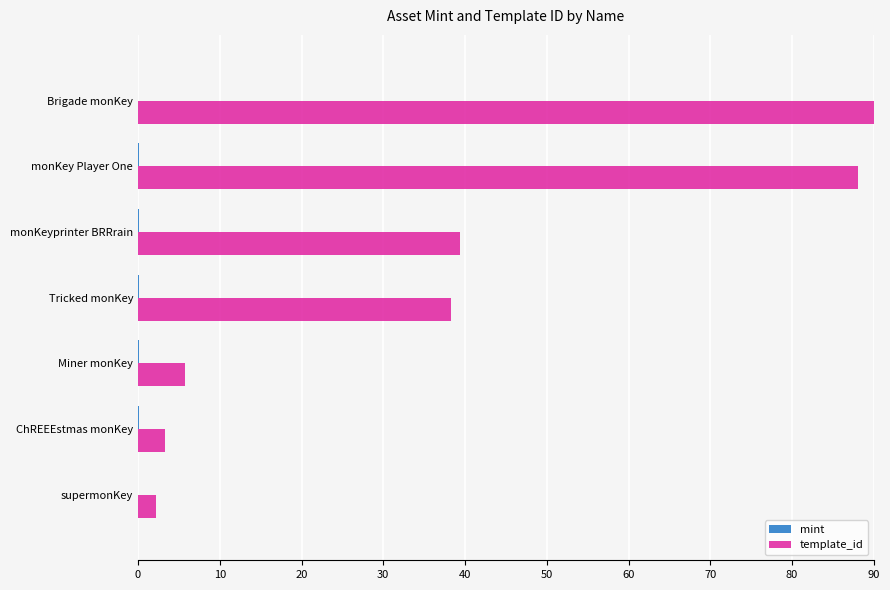

What is the maximum value for template_id?

90.0